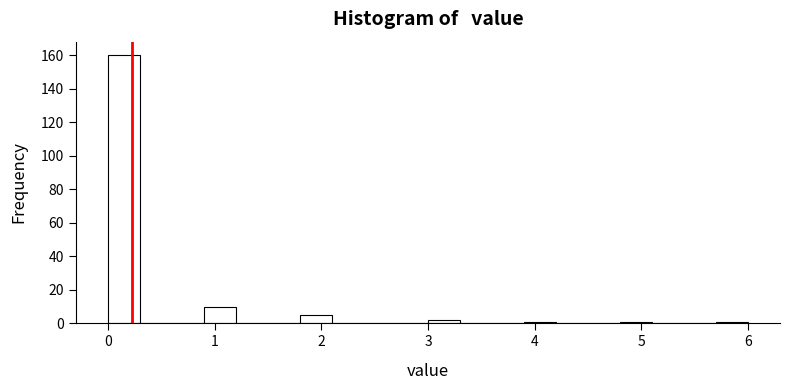

Around what value on the x-axis is the tallest bar? Give the approximate position of its centre, as read against the axis.

0.2